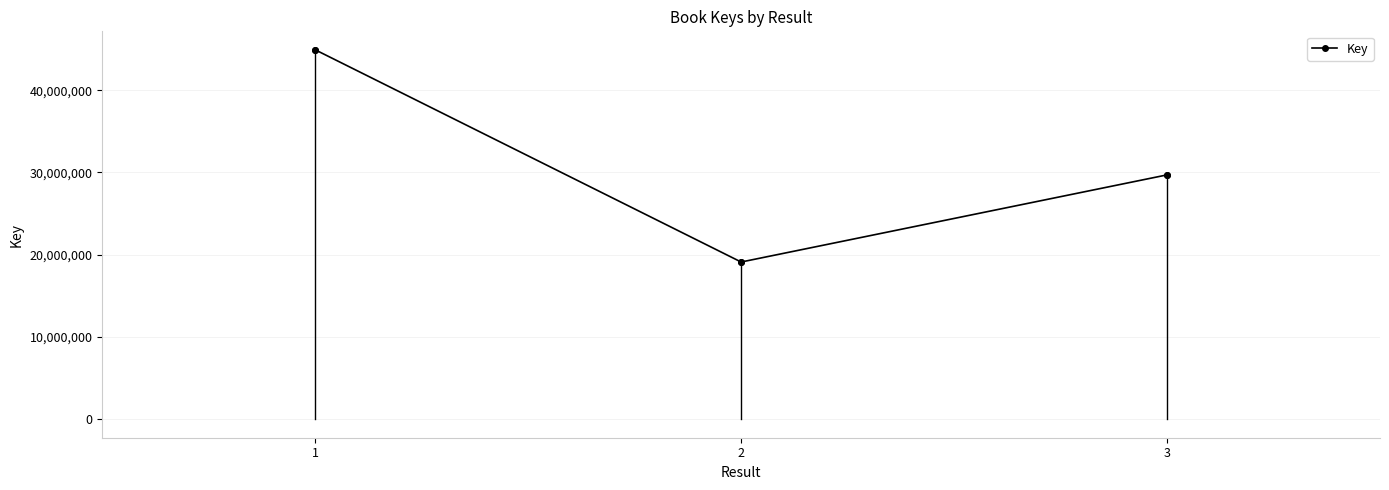

Reading left to right, extract all data points from this chart.

1=44912590	2=19113922	3=29707308